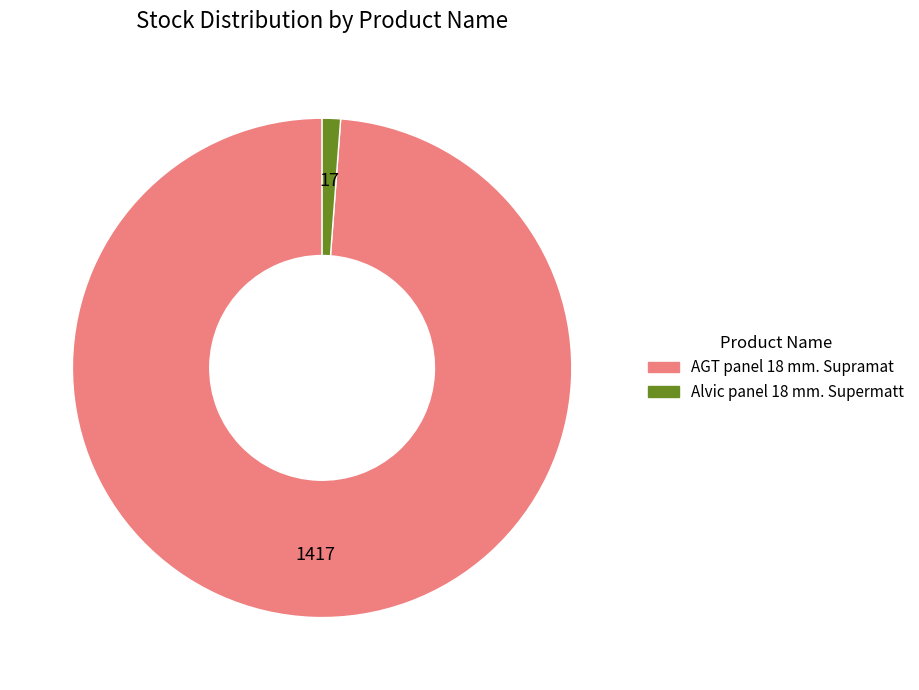

Is there any slice that represents more than half of the pie?

Yes